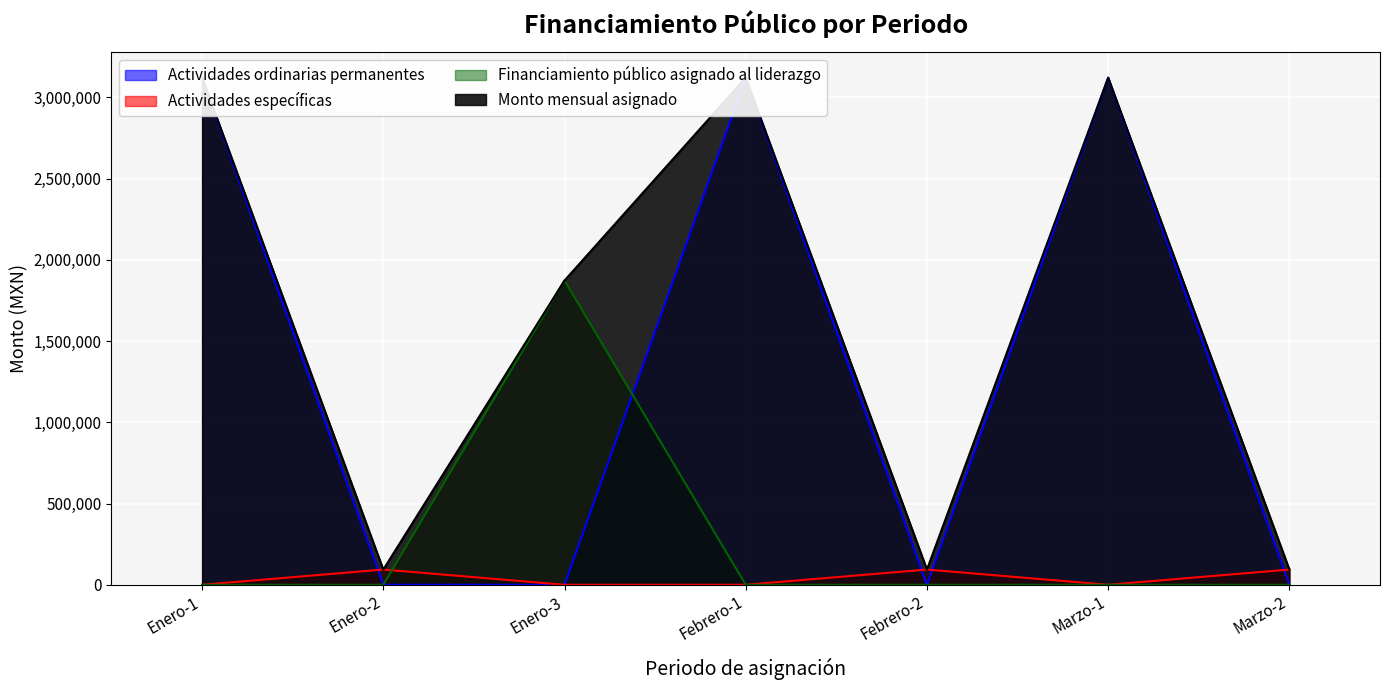

In Monto mensual asignado, how many points are higher than both neighbors (excluding endpoints)?

2